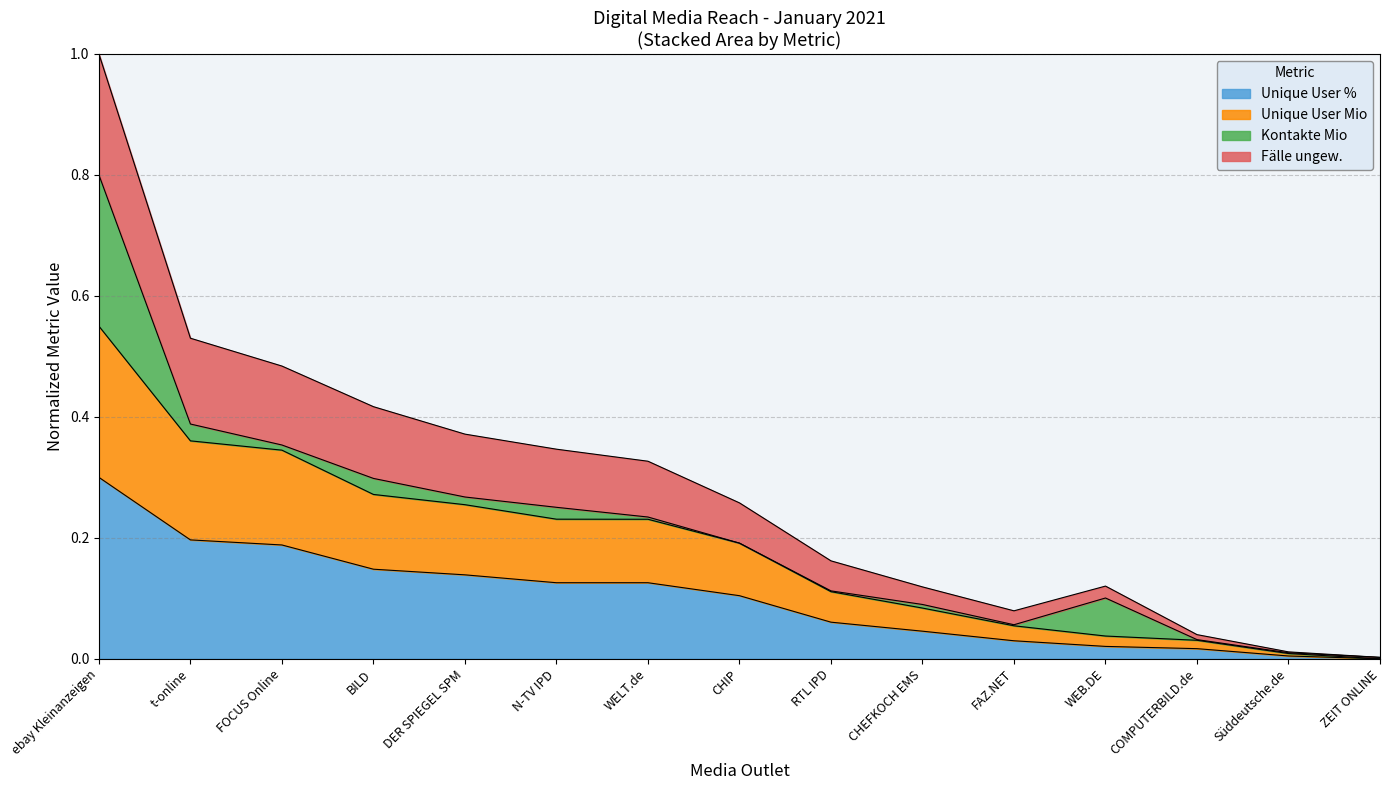

How many lines are shown in the chart?

4